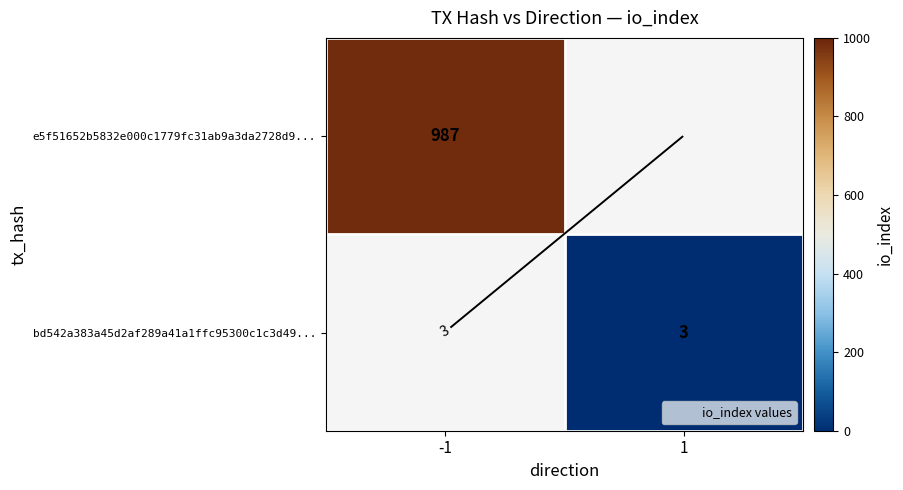

How many values in bd542a383a45d2af289a41a1ffc95300c1c3d49... are above zero?

1